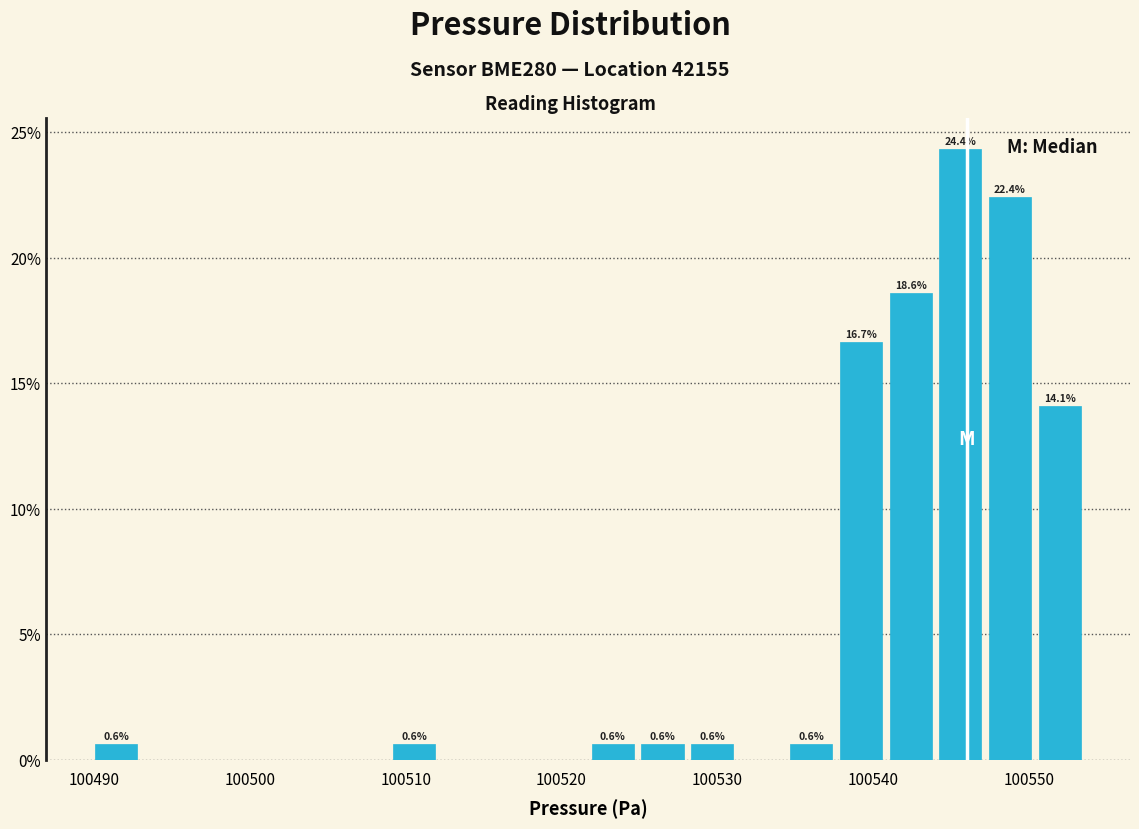

Around what value on the x-axis is the tallest bar? Give the approximate position of its centre, as read against the axis.

100546